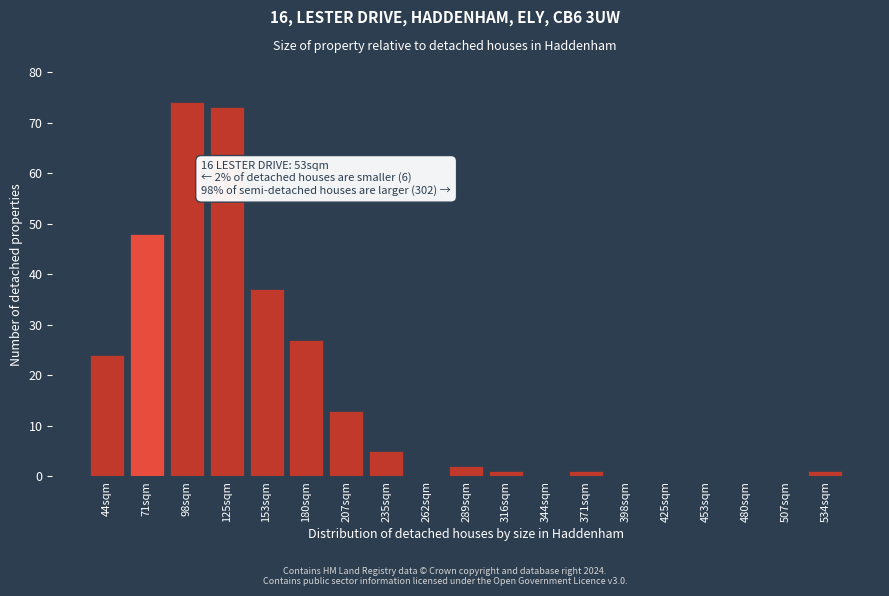

Reading right to left, what are all the values shown in this chart?

534sqm=1	507sqm=0	480sqm=0	453sqm=0	425sqm=0	398sqm=0	371sqm=1	344sqm=0	316sqm=1	289sqm=2	262sqm=0	235sqm=5	207sqm=13	180sqm=27	153sqm=37	125sqm=73	98sqm=74	71sqm=48	44sqm=24